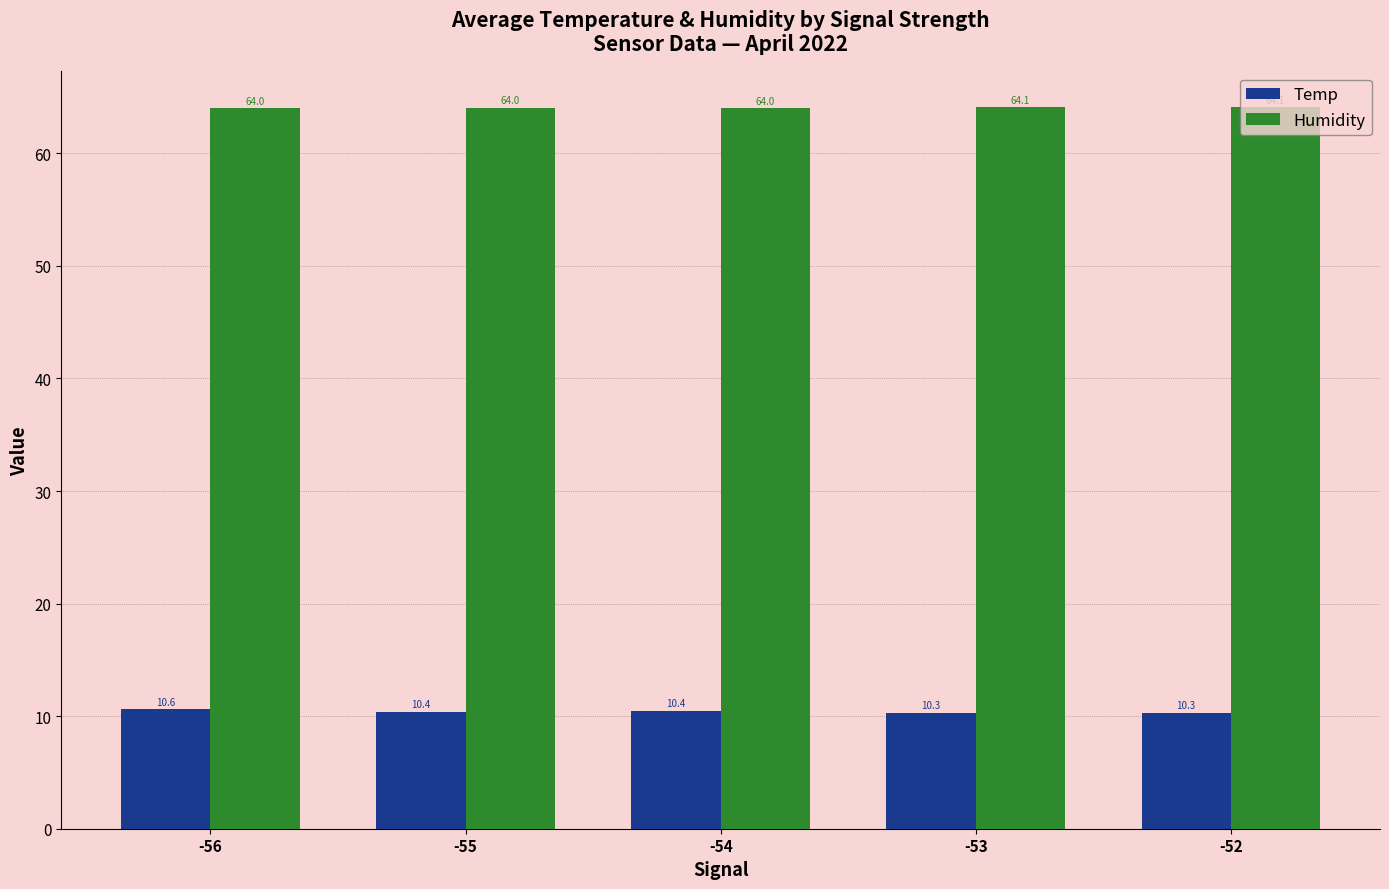

What is the difference between the maximum and second lowest values in the Temp series?

0.3